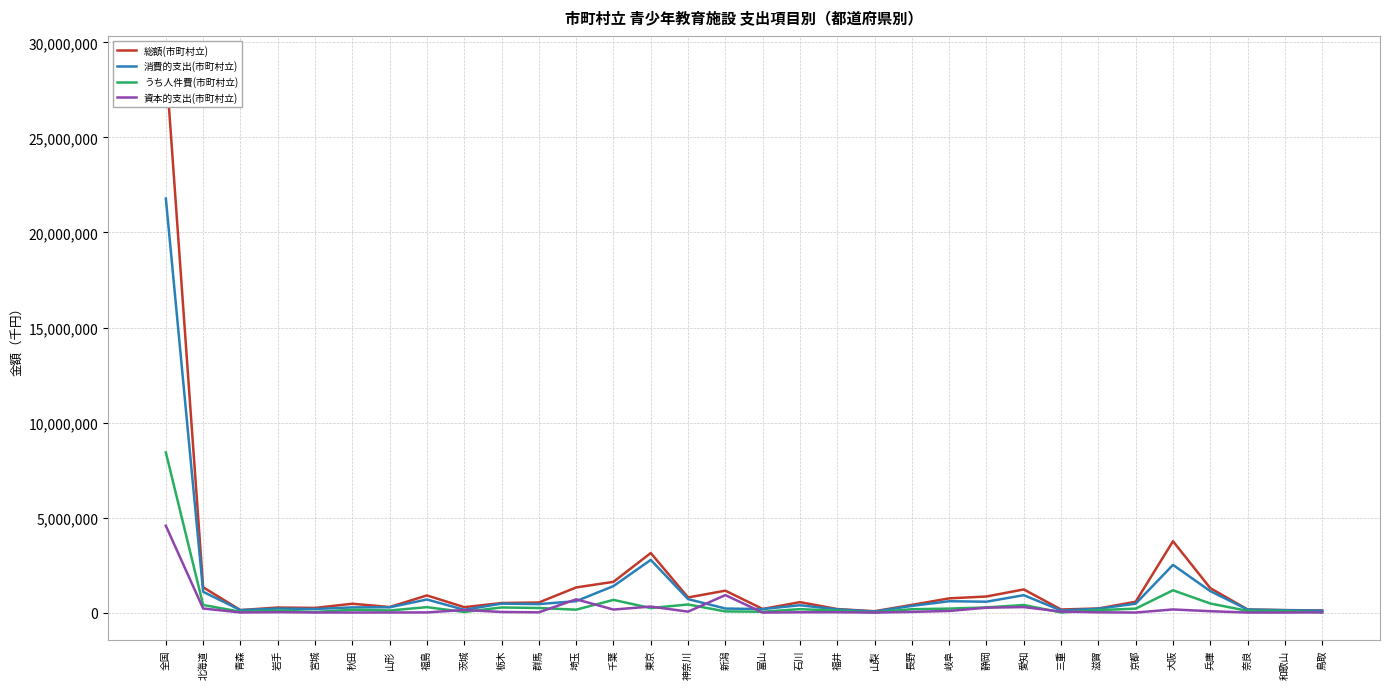

What is the value of the うち人件費(市町村立) point at the 15th from the left?

426421